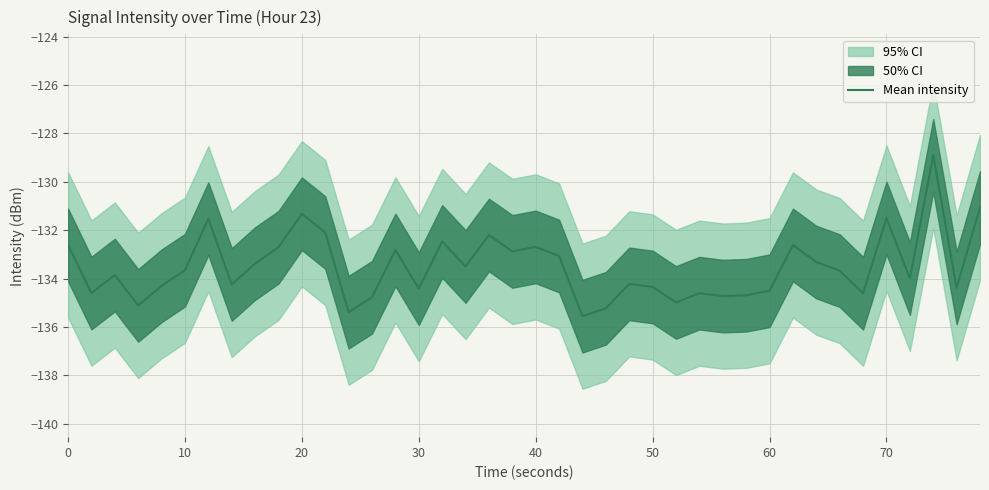

What is the average value?

-133.5